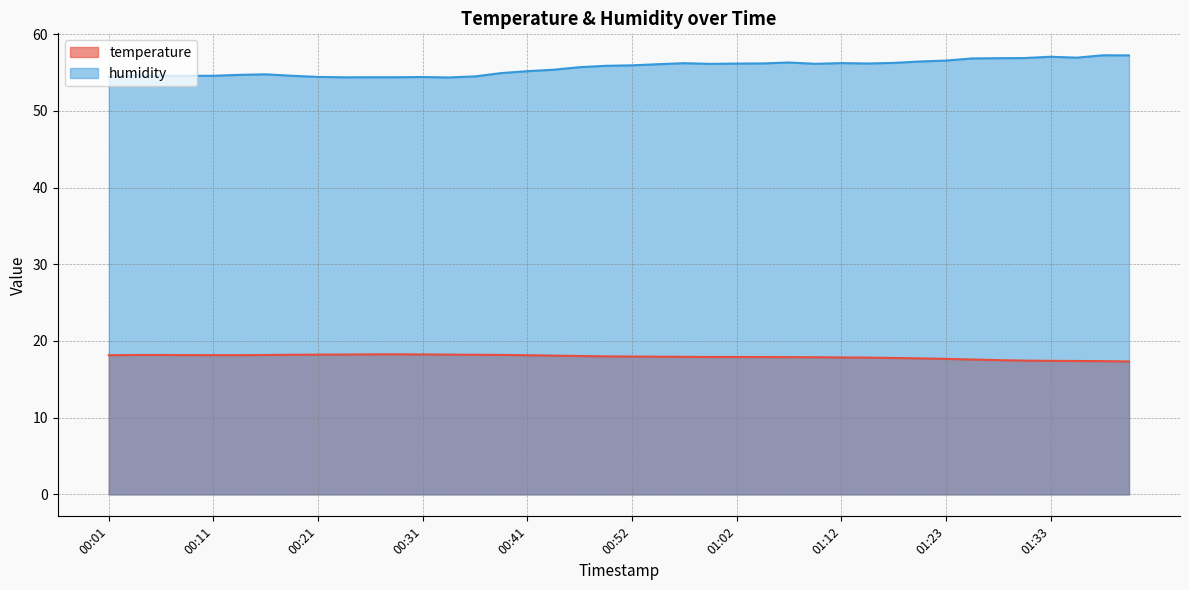

True or false: temperature has a value of 18.1 at 00:41.

True